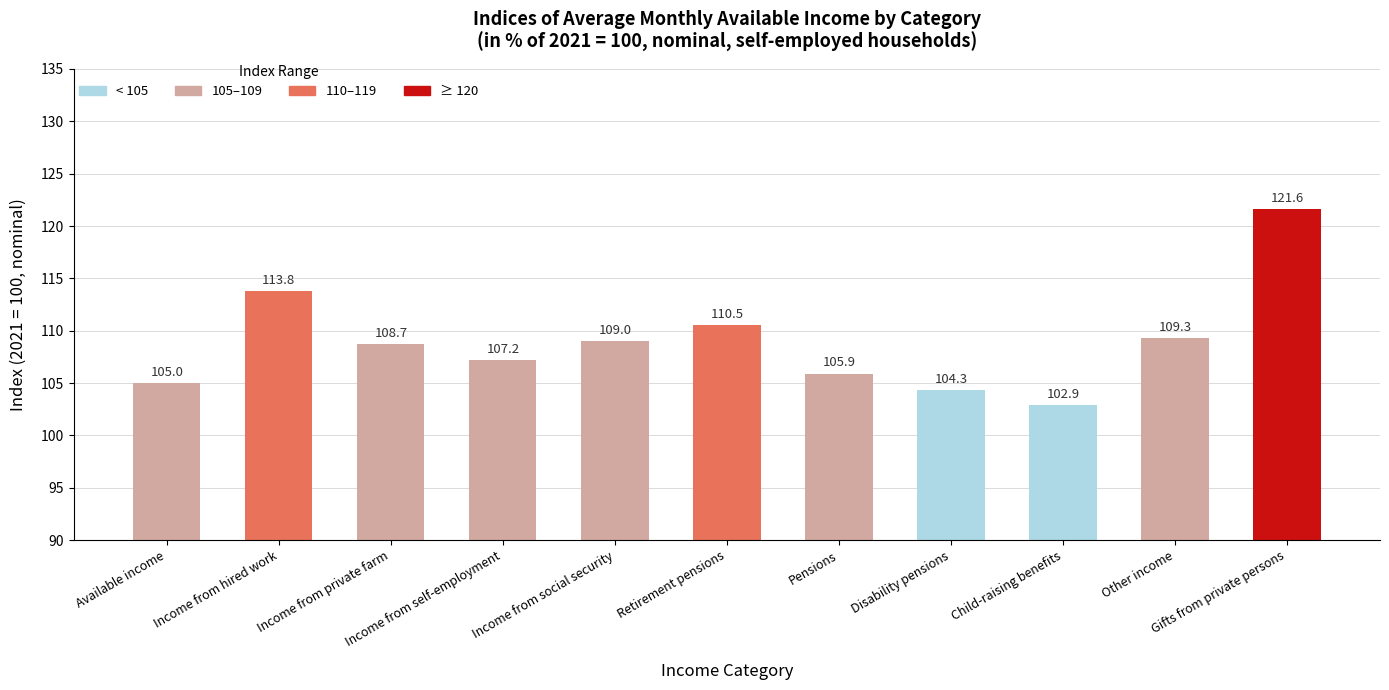

Reading right to left, list all the values displayed in this chart.

Gifts from private persons=121.6	Other income=109.3	Child-raising benefits=102.9	Disability pensions=104.3	Pensions=105.9	Retirement pensions=110.5	Income from social security=109.0	Income from self-employment=107.2	Income from private farm=108.7	Income from hired work=113.8	Available income=105.0